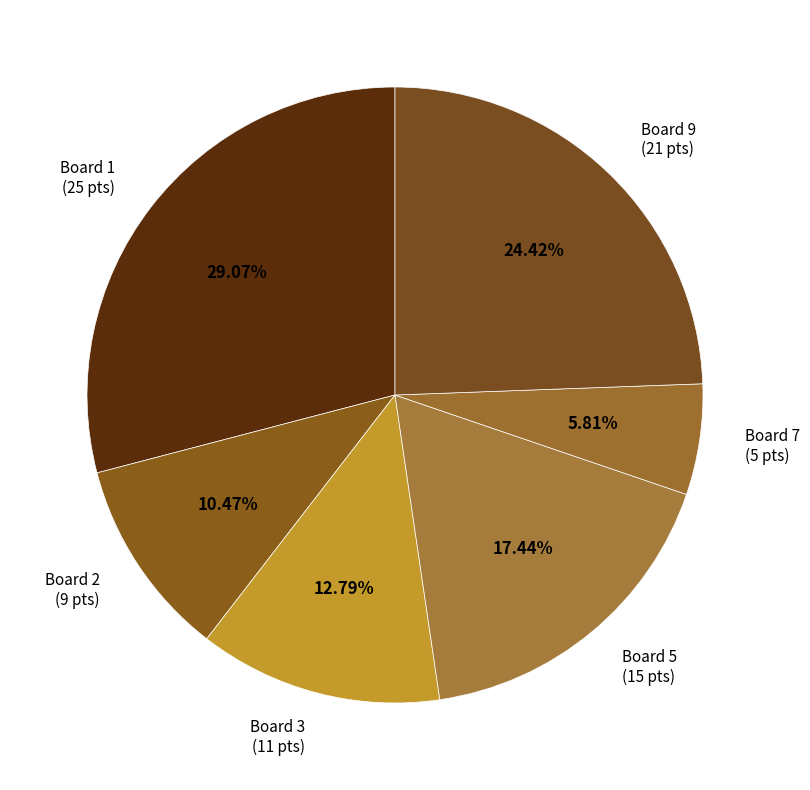

How many segments does this pie chart have?

6